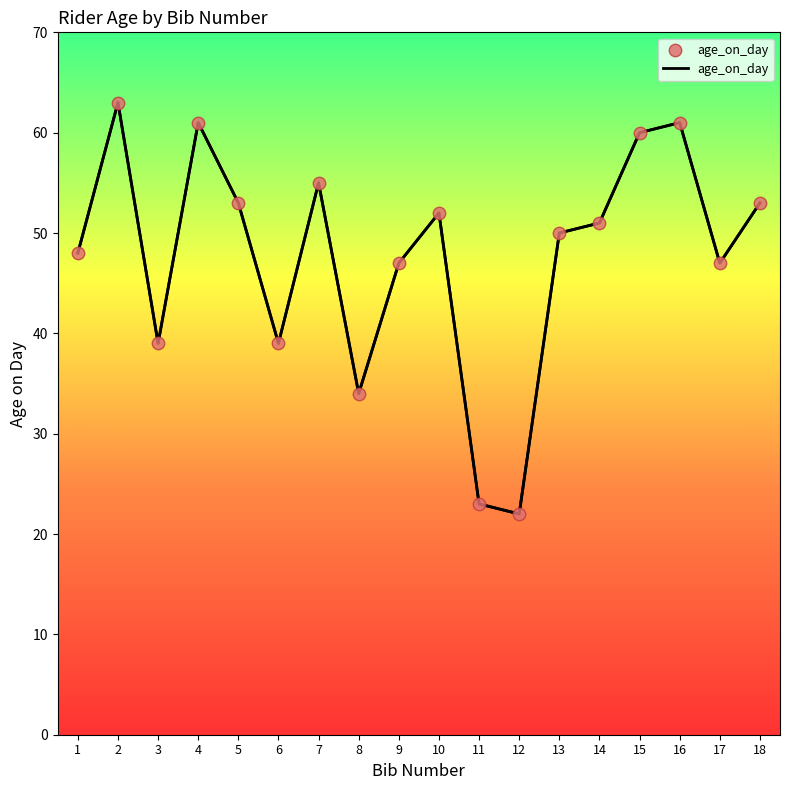

What is the ratio of the value at 18 to the value at 2?

0.8